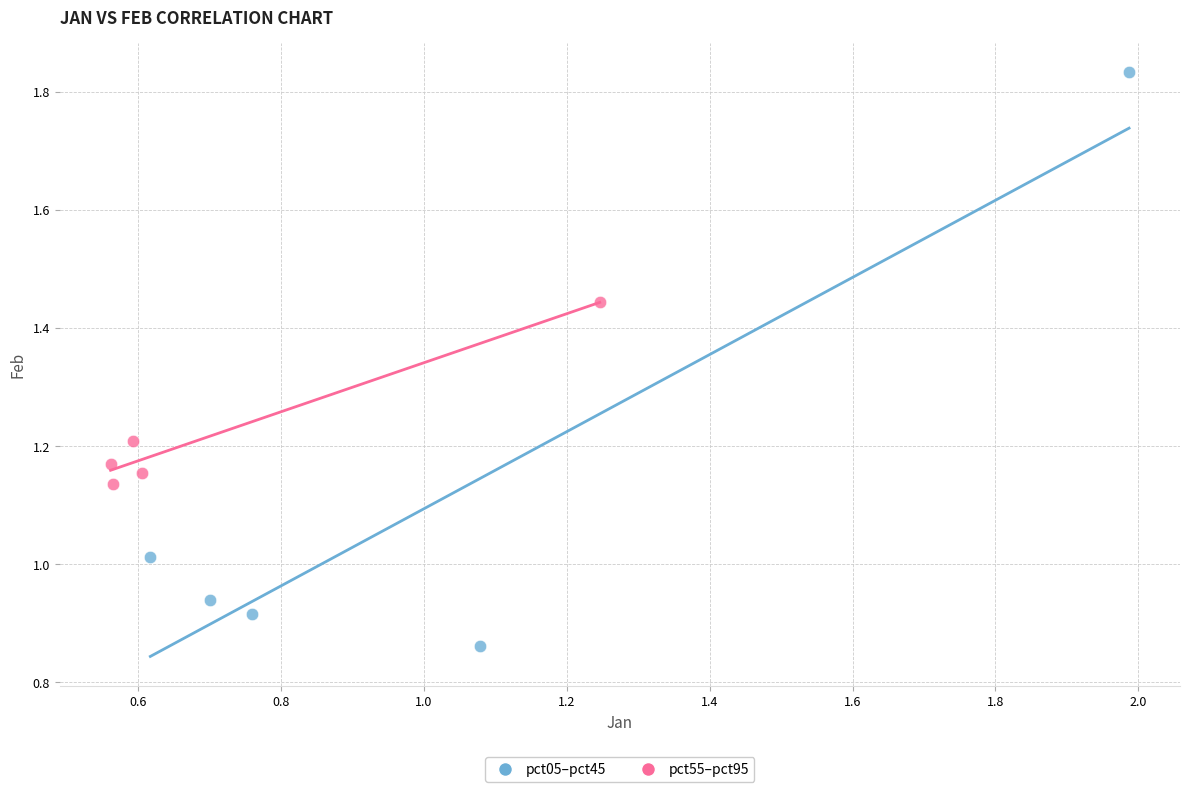

Which series has the widest spread of Y values?

pct05–pct45